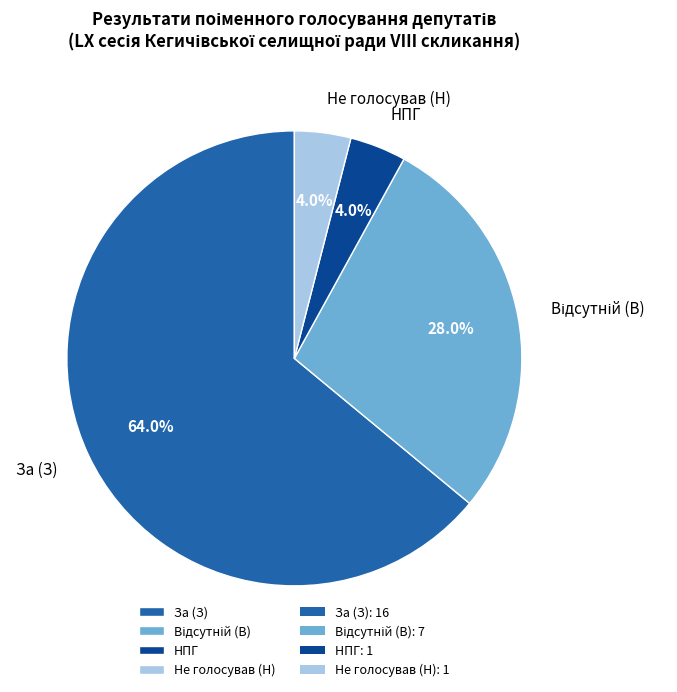

How many slices are in this pie chart?

4